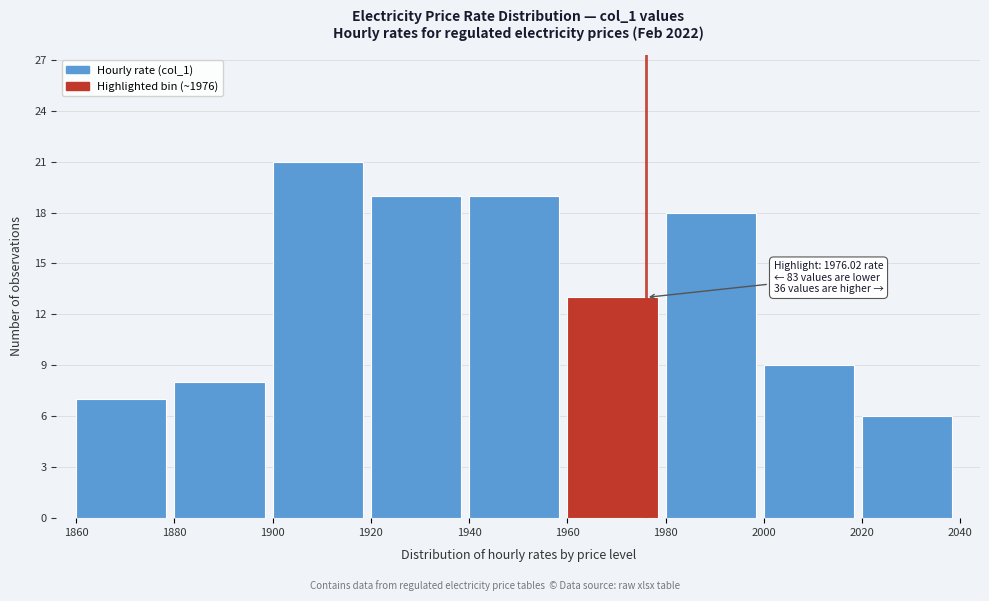

Over which range of the x-axis is the bar tallest?

1900 to 1920